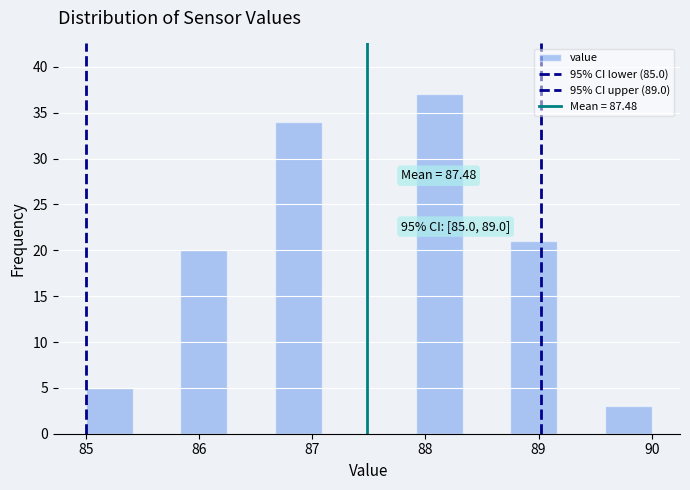

Over which range of the x-axis is the bar tallest?

87.9 to 88.3